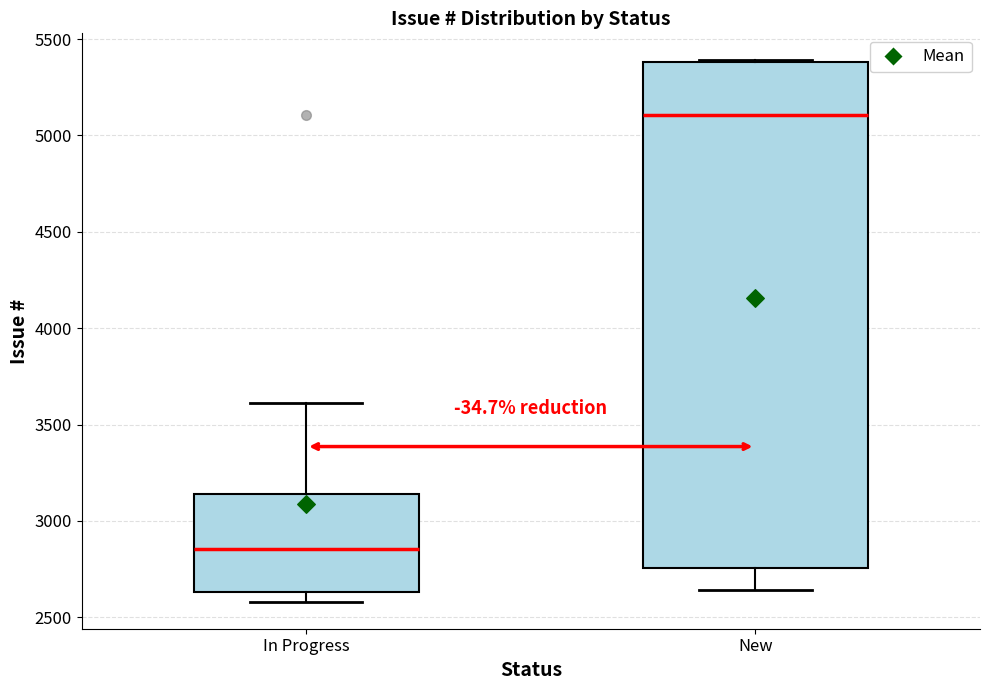

Reading left to right, transcribe this box plot: for each box, give where its median line is, the range the box spans, and where its two whiskers end, as read against the y-axis. The values are not printed on the chart, so give them approximately, as read against the axis.

In Progress: median 2850, box 2650 to 3150, whiskers 2600 to 3600
New: median 5100, box 2750 to 5400, whiskers 2650 to 5400